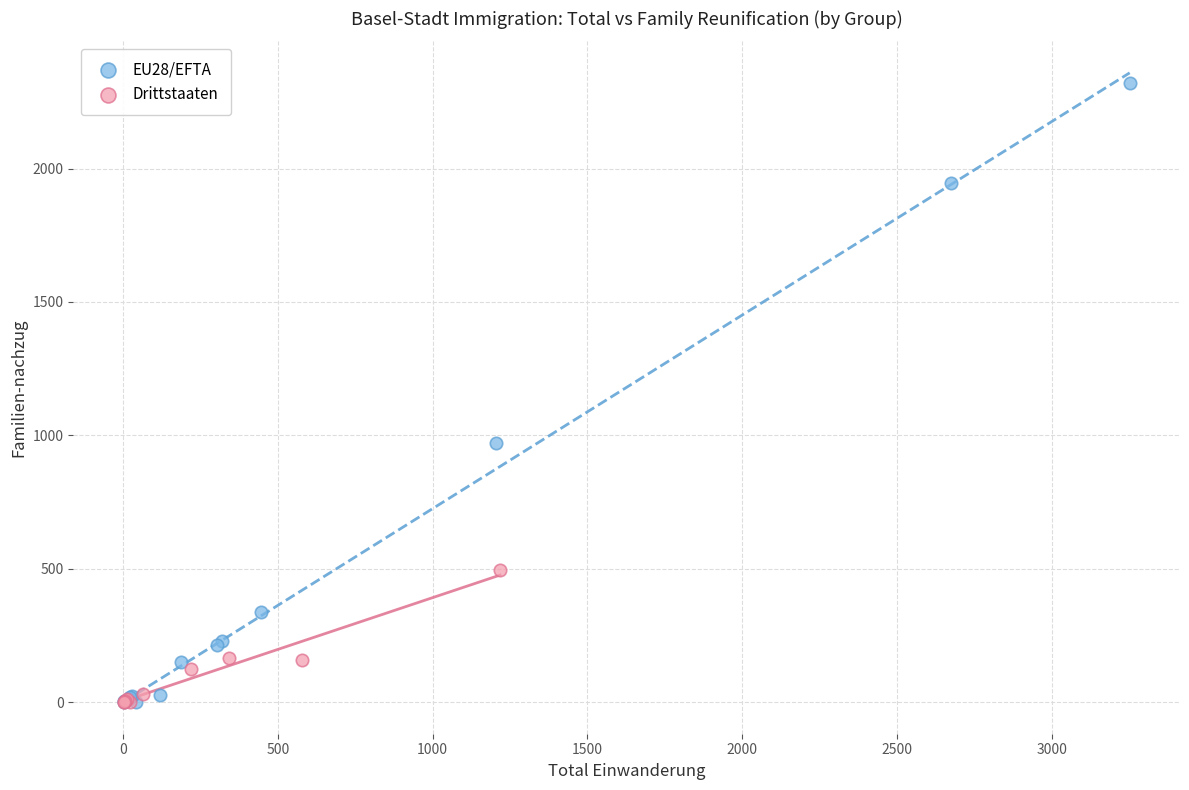

Which series has the widest spread of Y values?

EU28/EFTA